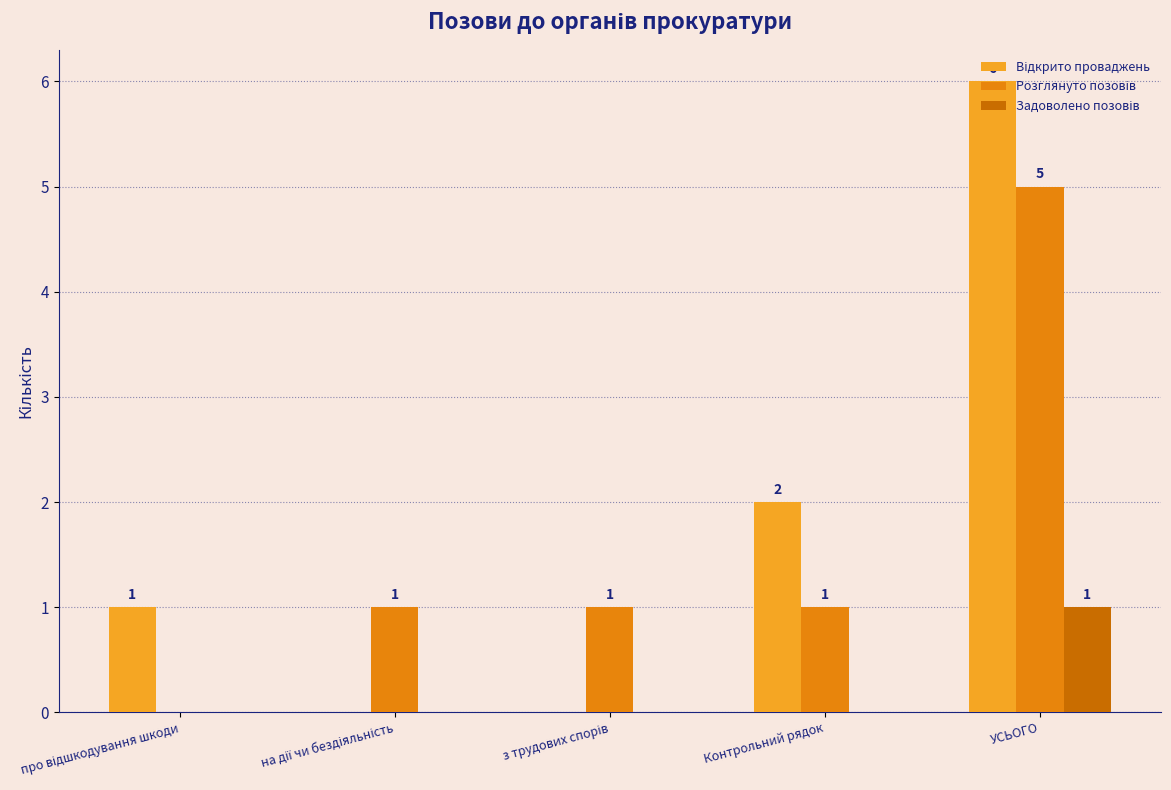

At which category is the sum across all series the highest?

УСЬОГО